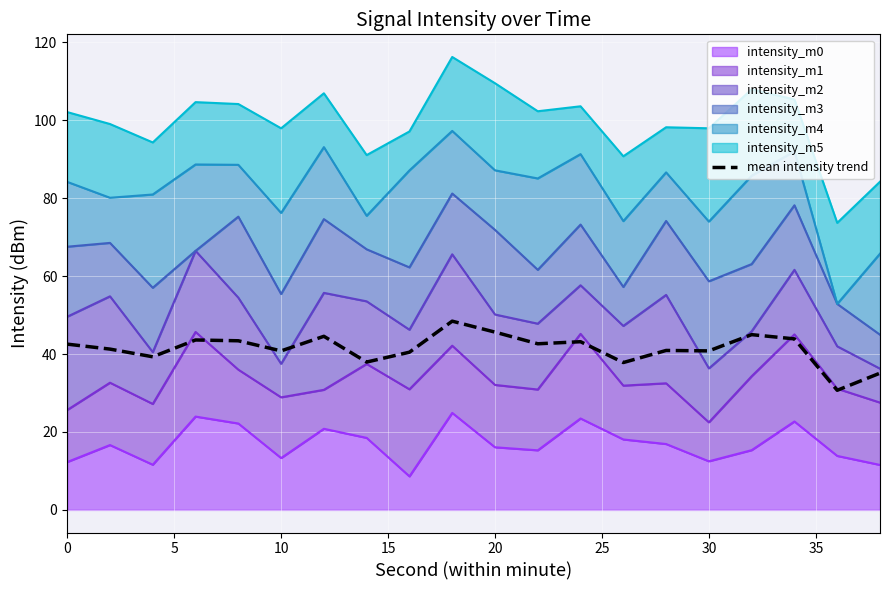

Is it true that the value at 30 is 12.0?

False